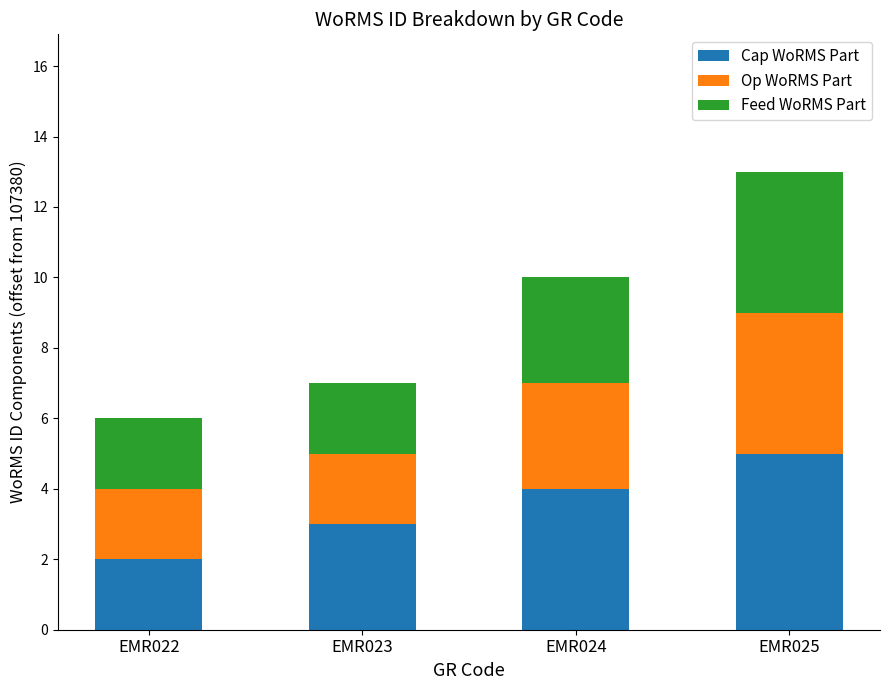

The Cap WoRMS Part series shows 3 at EMR023. True or false?

True